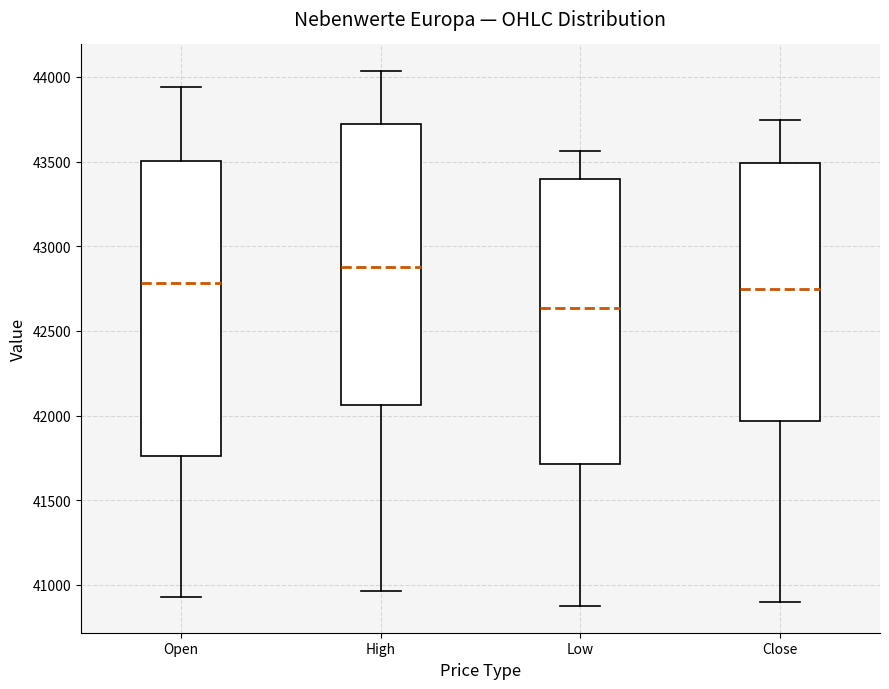

Reading left to right, read every box against the y-axis: the position of its median line, the range the box covers, and the ends of its whiskers. The values are not printed on the chart, so give them approximately, as read against the axis.

Open: median 42800, box 41750 to 43500, whiskers 40950 to 43950
High: median 42900, box 42050 to 43700, whiskers 40950 to 44050
Low: median 42650, box 41700 to 43400, whiskers 40900 to 43550
Close: median 42750, box 41950 to 43500, whiskers 40900 to 43750